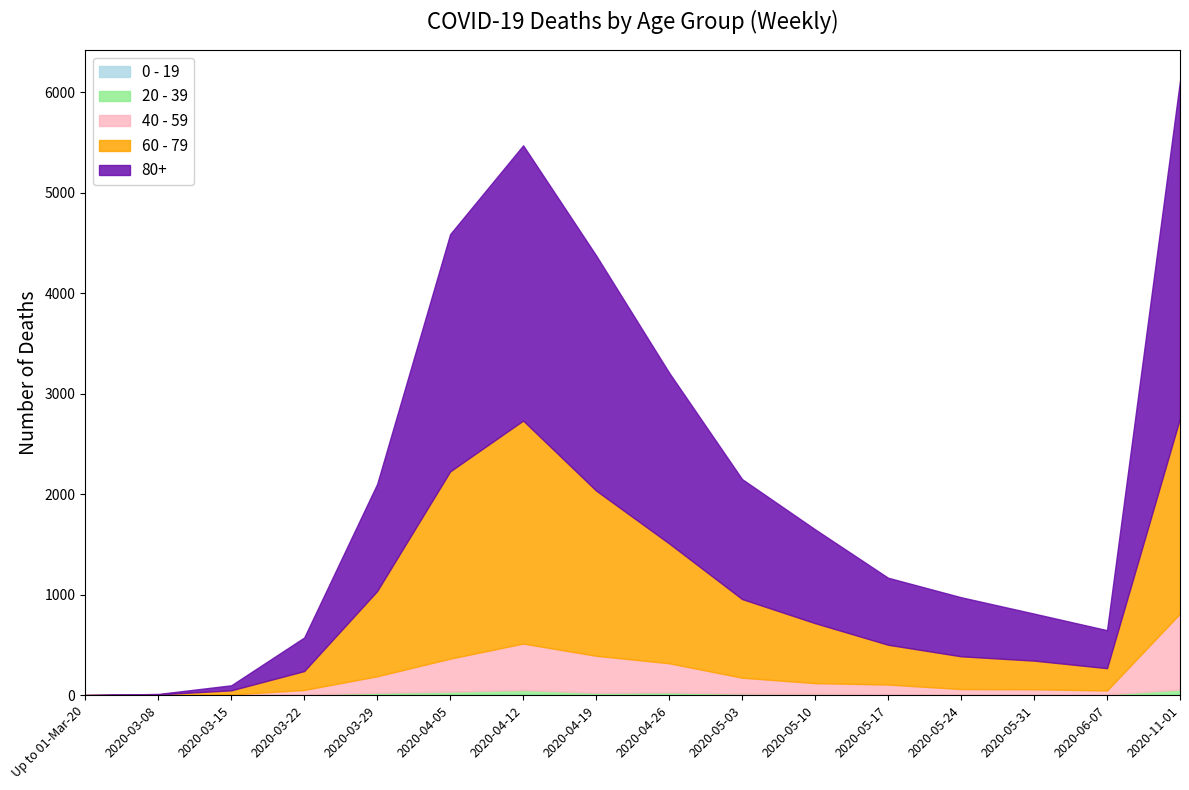

True or false: 80+ and 40 - 59 intersect in this chart.

False